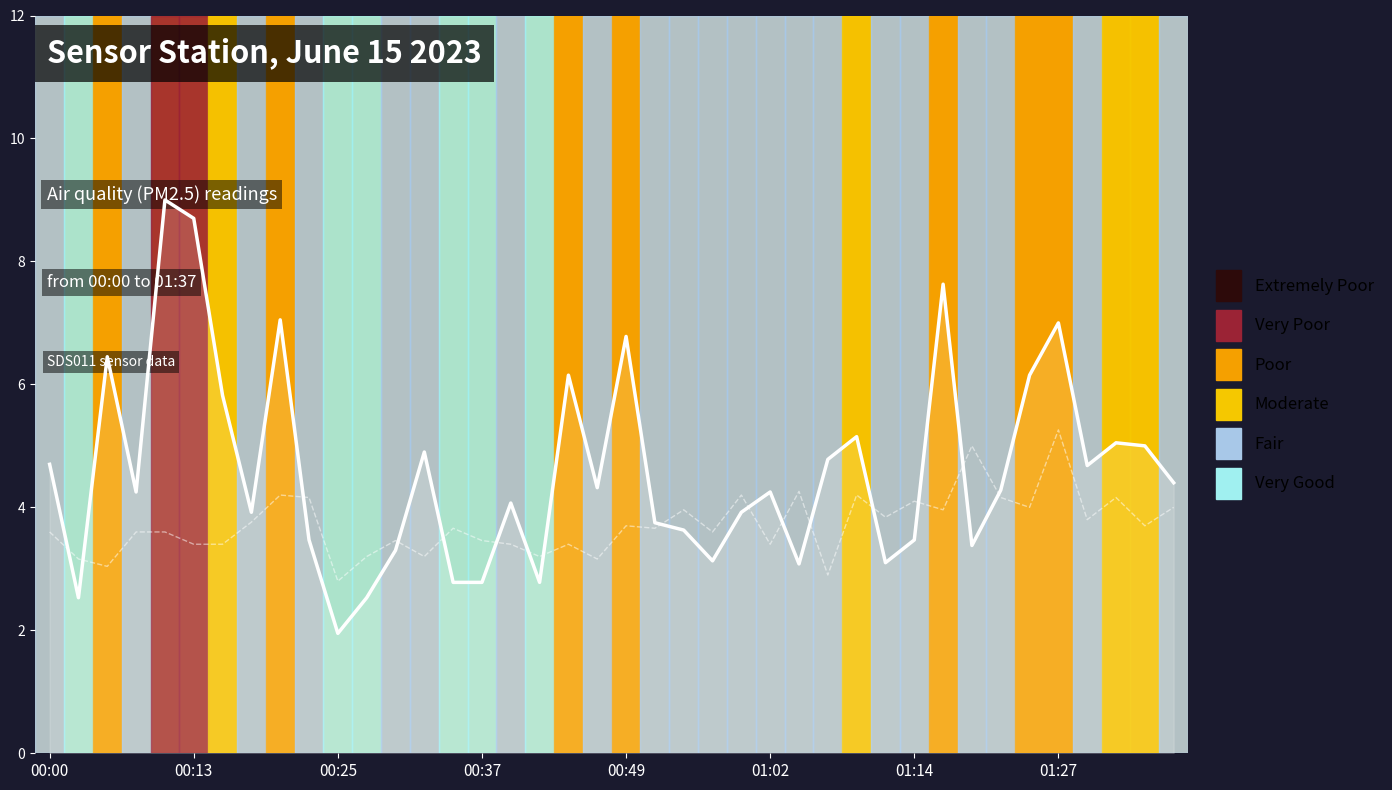

What is the minimum value for SDS_P1?

1.9